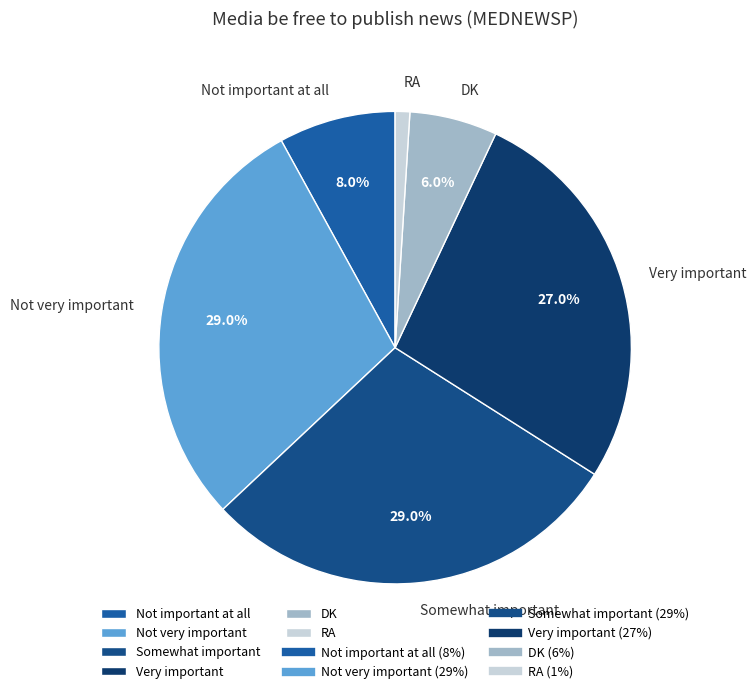

Is DK the majority of the pie?

No